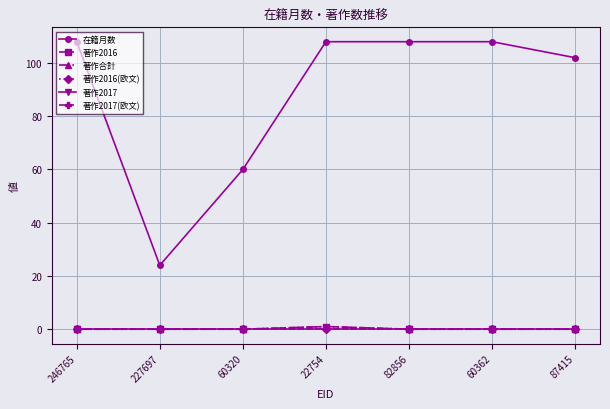

Reading left to right, what are all the values shown in this chart?

在籍月数: 108	24	60	108	108	108	102
著作2016: 0	0	0	1	0	0	0
著作合計: 0	0	0	1	0	0	0
著作2016(欧文): 0	0	0	0	0	0	0
著作2017: 0	0	0	0	0	0	0
著作2017(欧文): 0	0	0	0	0	0	0